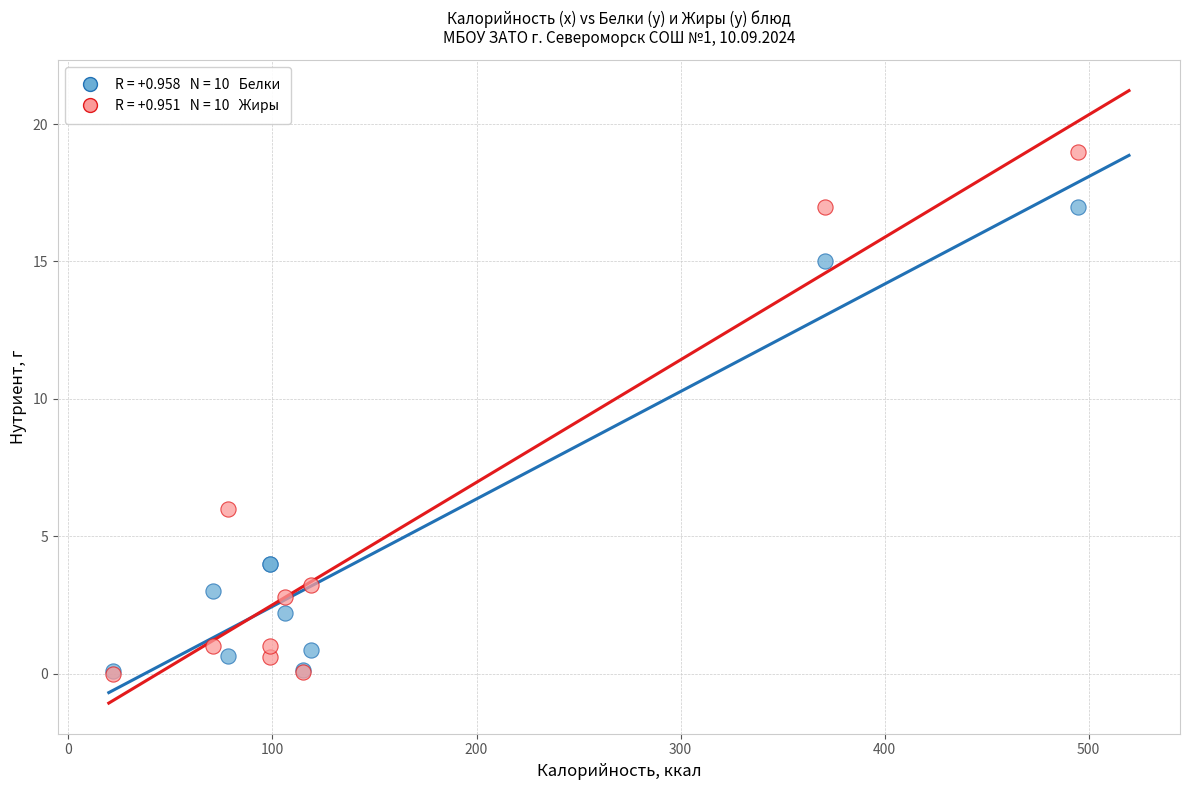

Across all series, what Y value is closest to 9?

6.0